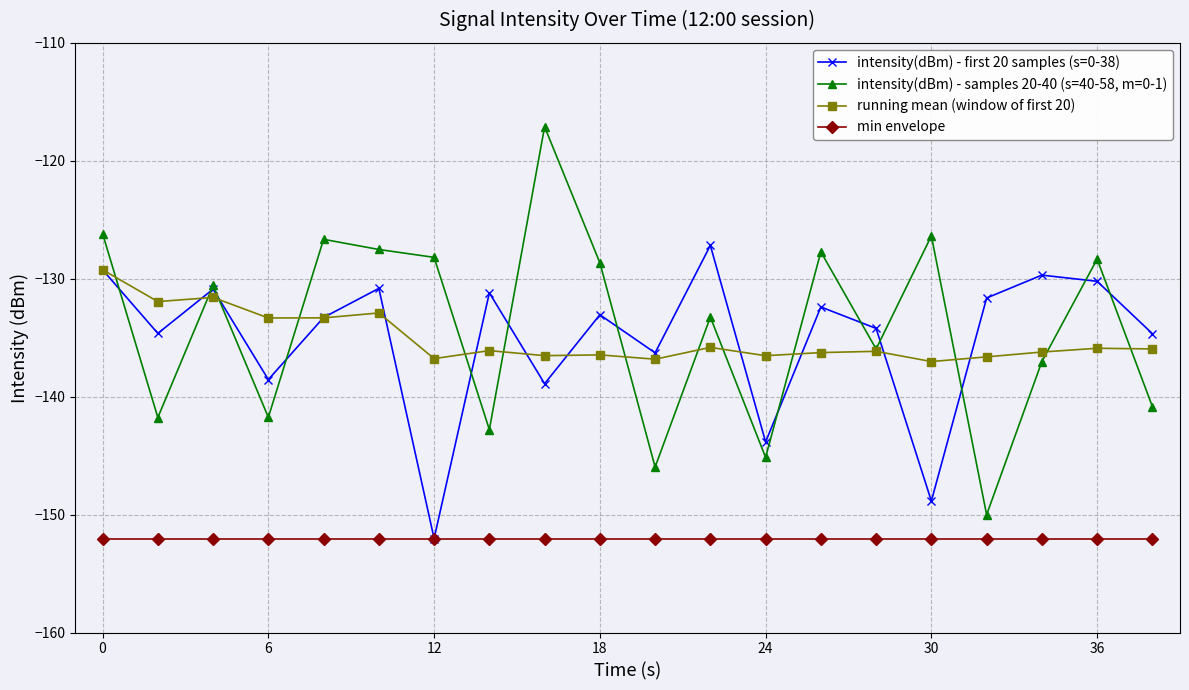

Rank the series by their maximum value, from lowest to highest.

min envelope, running mean (window of first 20), intensity(dBm) - first 20 samples (s=0-38), intensity(dBm) - samples 20-40 (s=40-58, m=0-1)